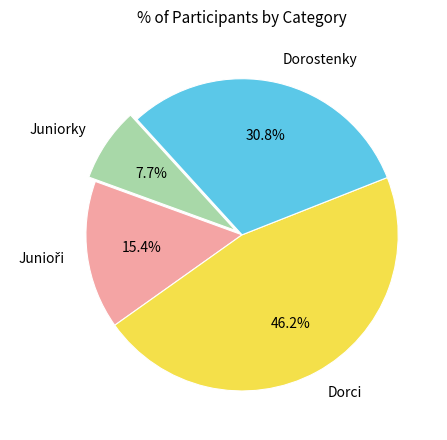

Combined, what portion of the pie is Juniorky and Dorostenky?

38.5%